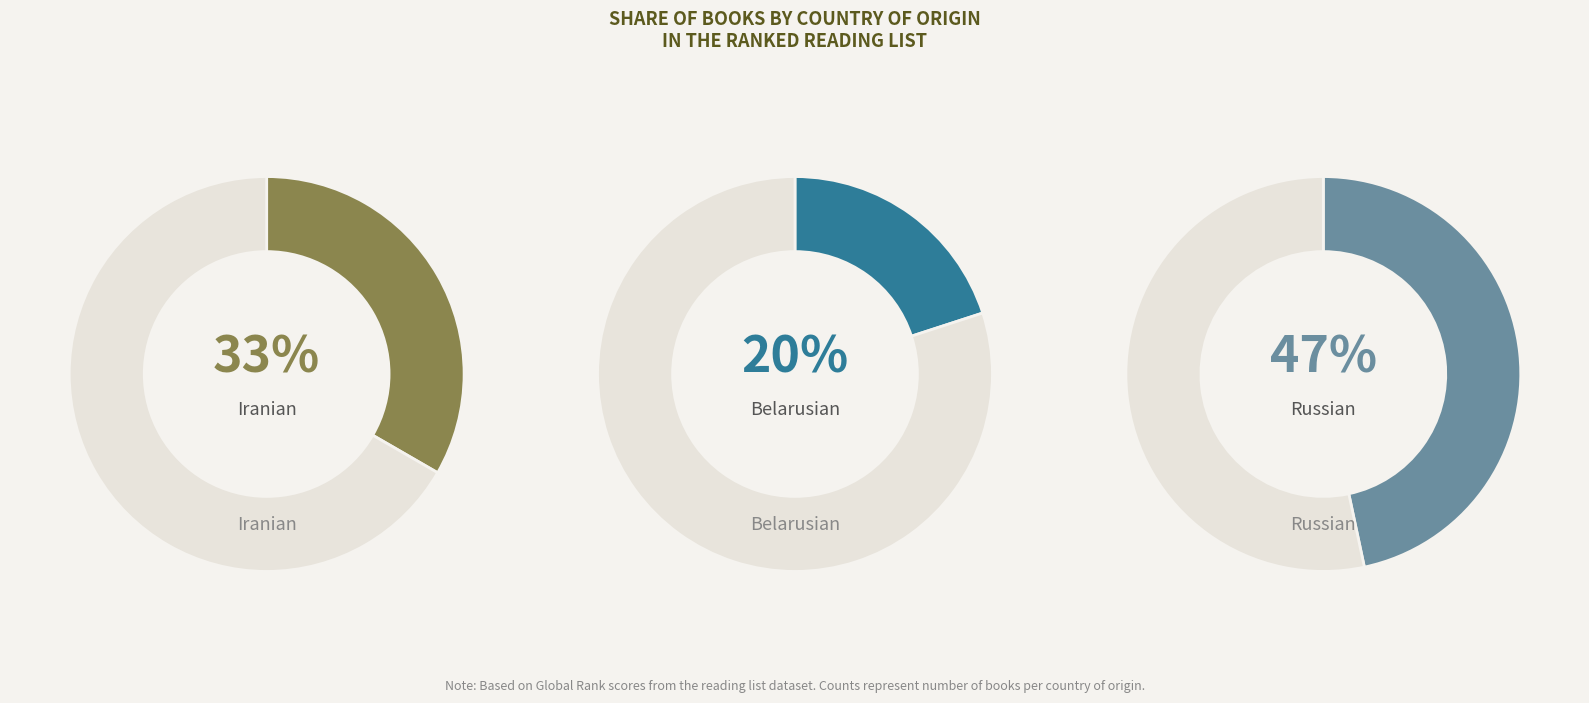

To the nearest percent, what percentage of the pie is Russian?

47%